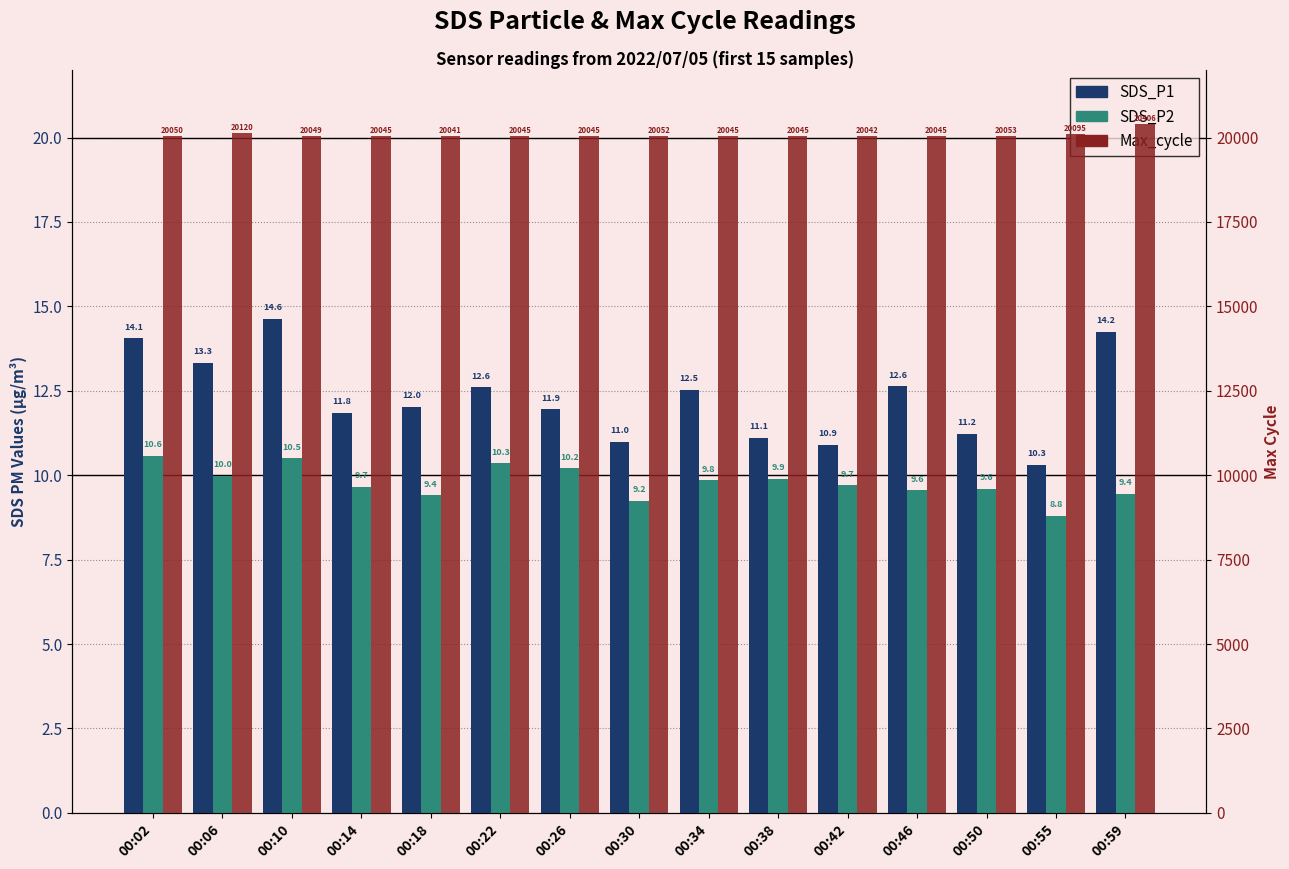

Reading left to right, what are all the values shown in this chart?

SDS_P1: 14.1	13.3	14.6	11.8	12.0	12.6	11.9	11.0	12.5	11.1	10.9	12.6	11.2	10.3	14.2
SDS_P2: 10.6	10.0	10.5	9.7	9.4	10.3	10.2	9.2	9.8	9.9	9.7	9.6	9.6	8.8	9.4
Max_cycle: 20050.0	20120.0	20049.0	20045.0	20041.0	20045.0	20045.0	20052.0	20045.0	20045.0	20042.0	20045.0	20053.0	20095.0	20406.0